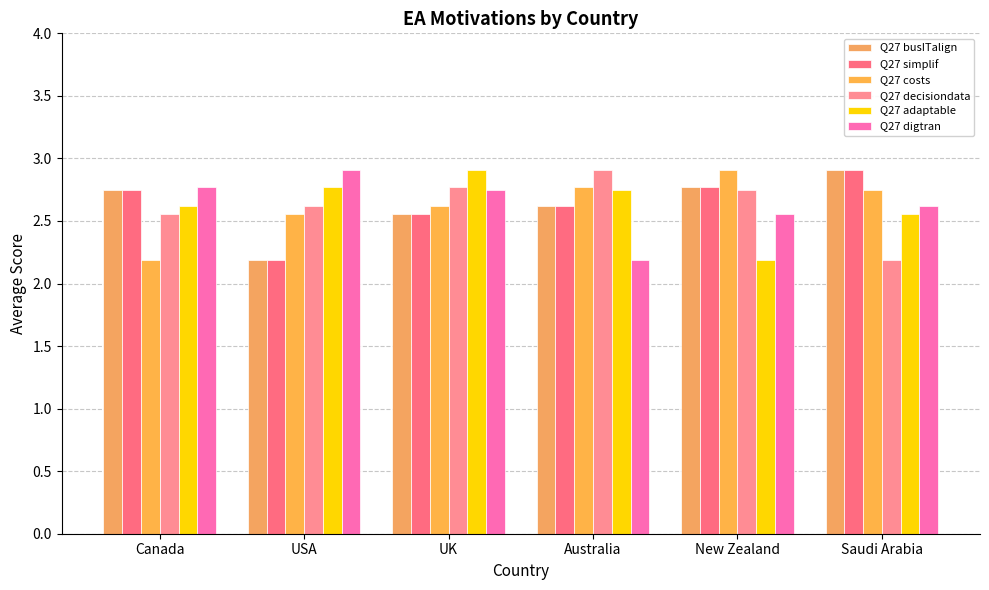

What is the label of the 1st bar from the left?

Canada